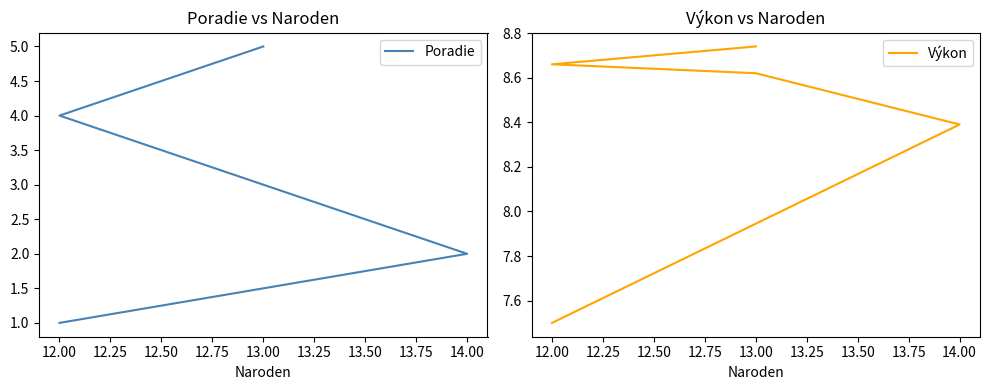

What is the total value across all series at 13.00?

11.6